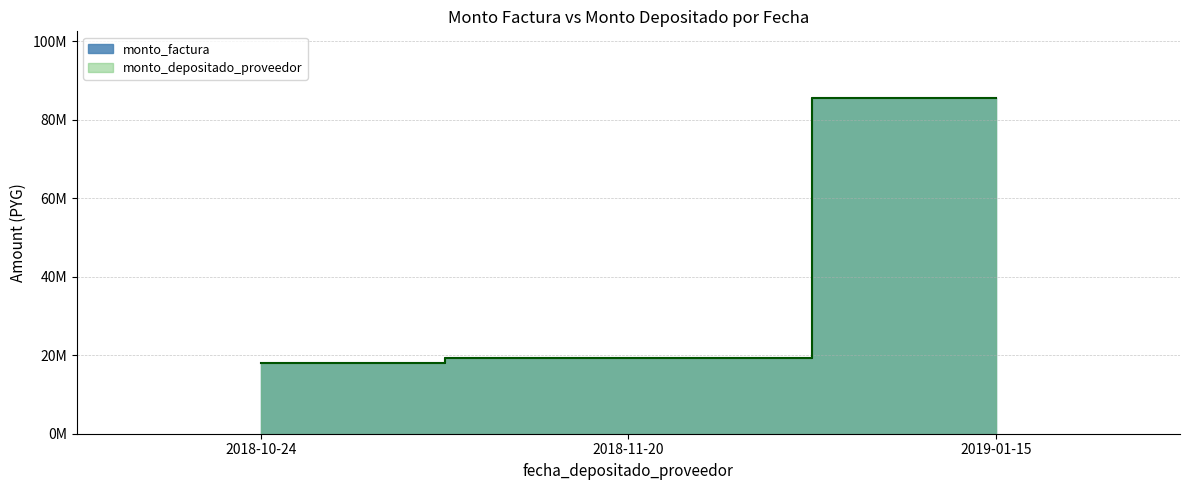

True or false: monto_factura has a value of 5626065 at 2018-10-24.

False